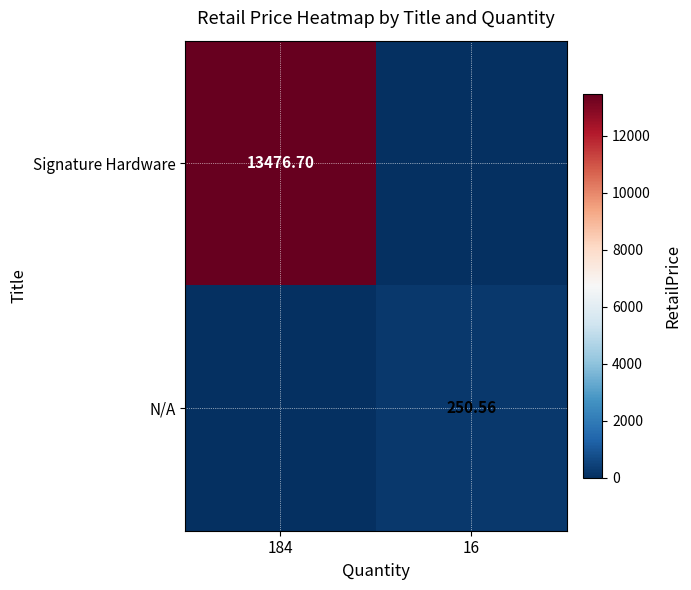

What is the difference between the N/A values at 184 and 16?

250.6